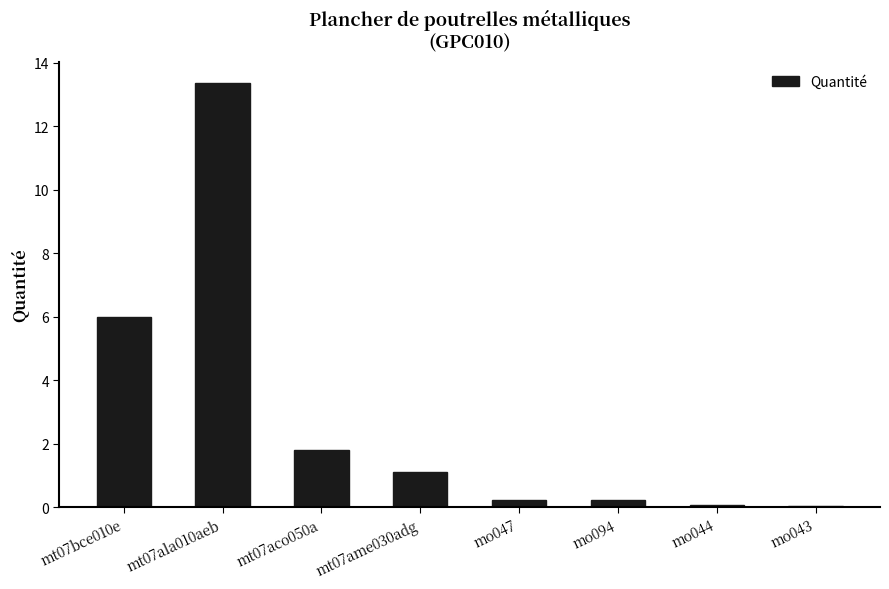

What is the maximum value shown in the chart?

13.4